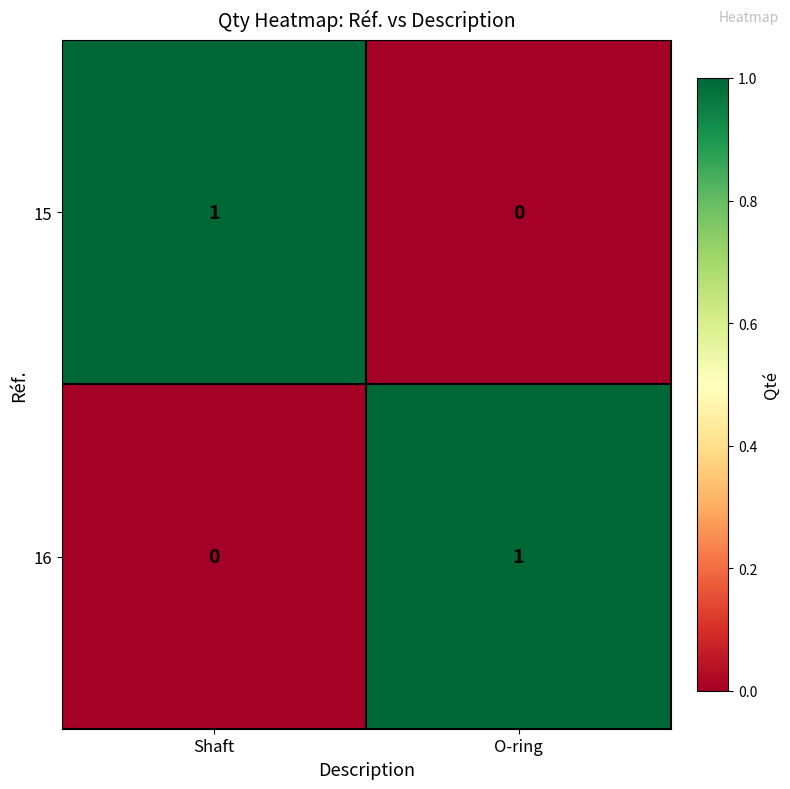

What is the difference between the highest and lowest values at O-ring?

1